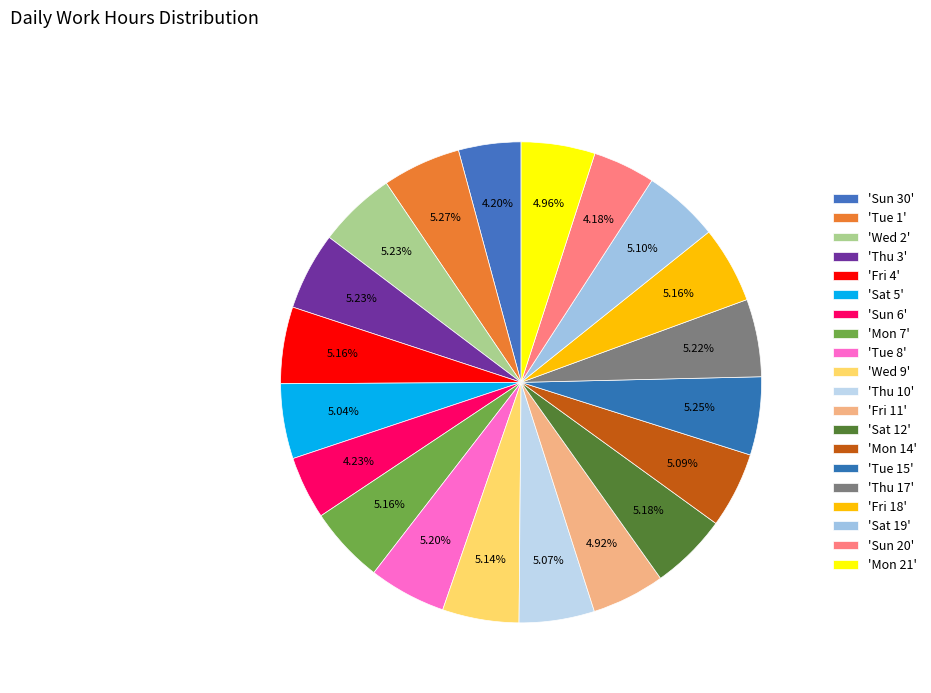

How many slices are in this pie chart?

20